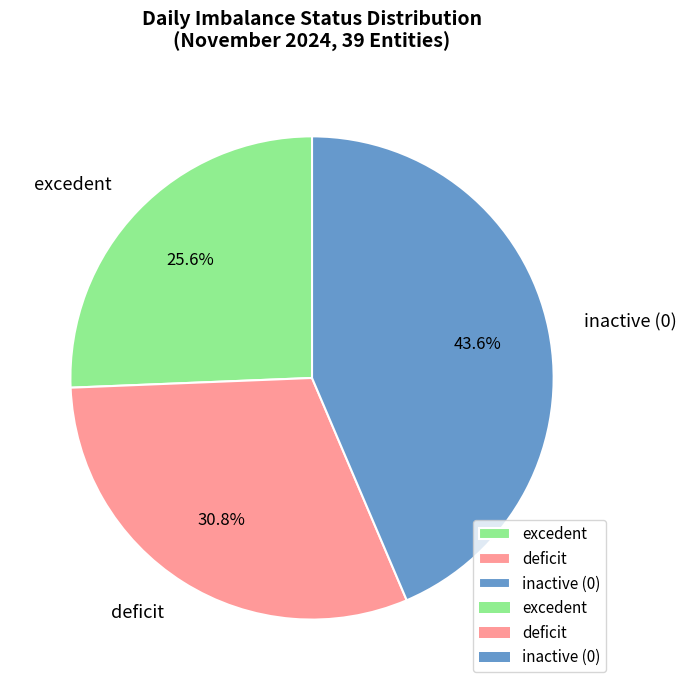

What percentage is NOT represented by inactive (0)?

56.4%